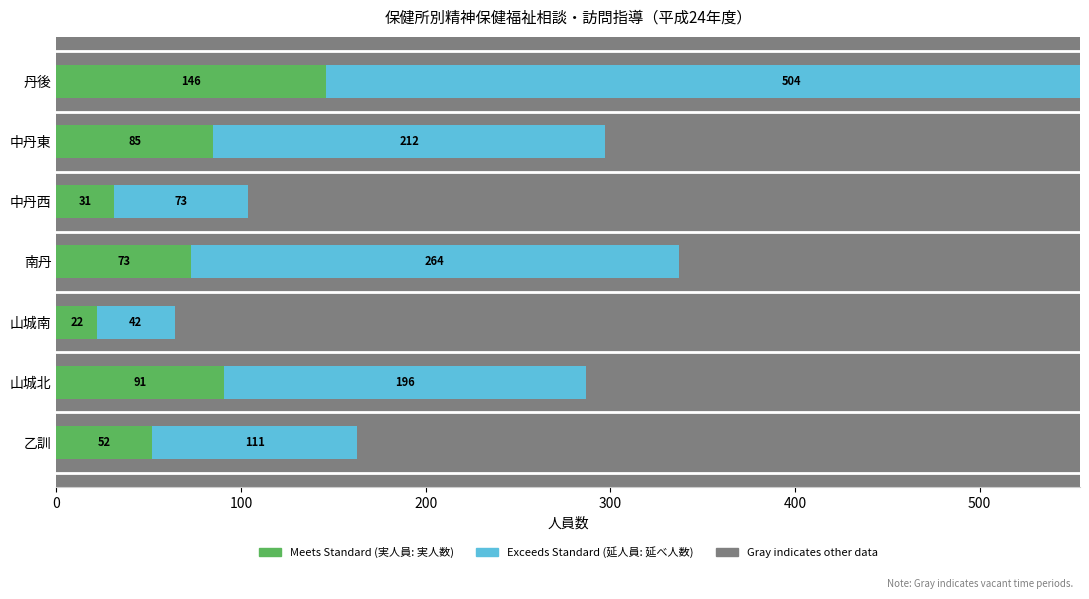

What is the difference between the highest and lowest values at 山城北?

105